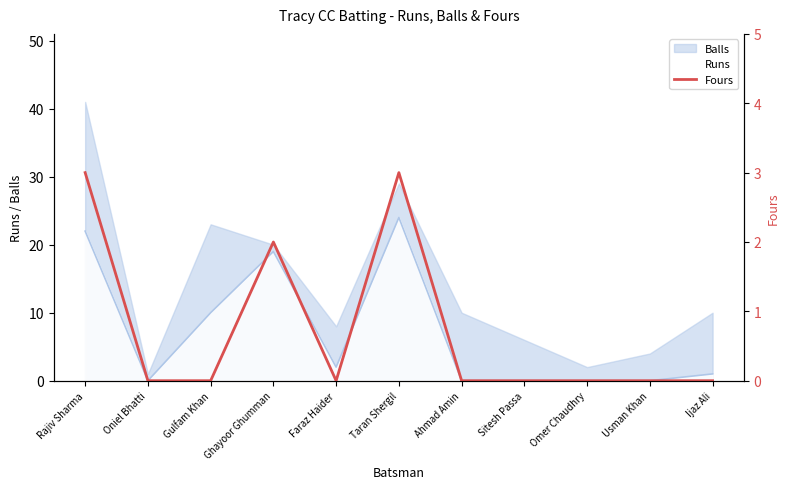

Reading left to right, what are all the values shown in this chart?

3	0	0	2	0	3	0	0	0	0	0